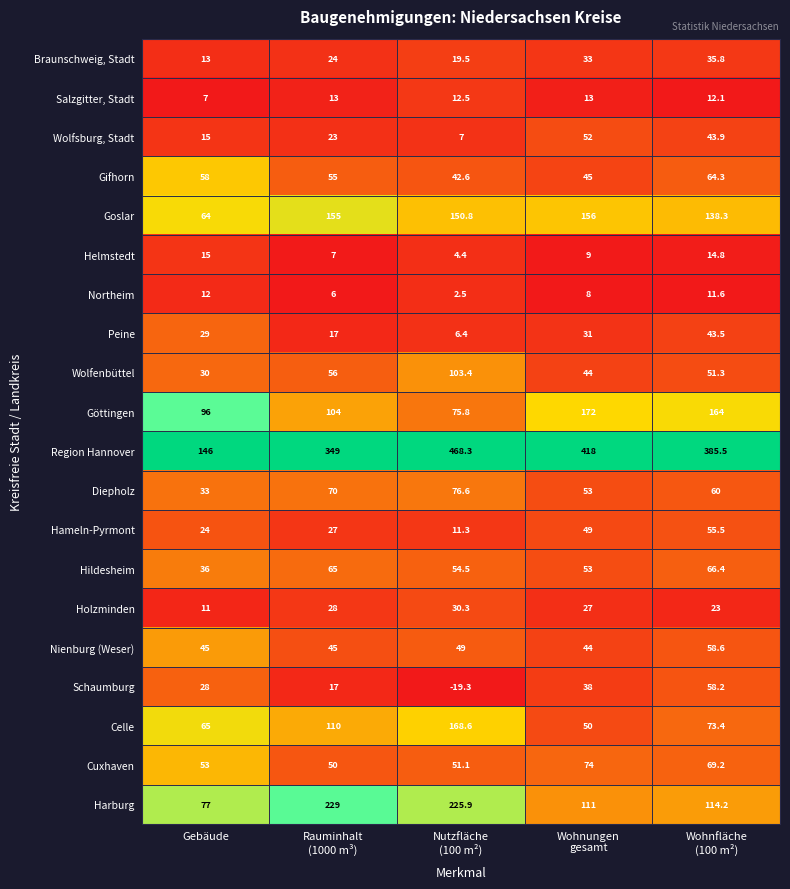

True or false: Hameln-Pyrmont has a value of 24.0 at Gebäude.

True